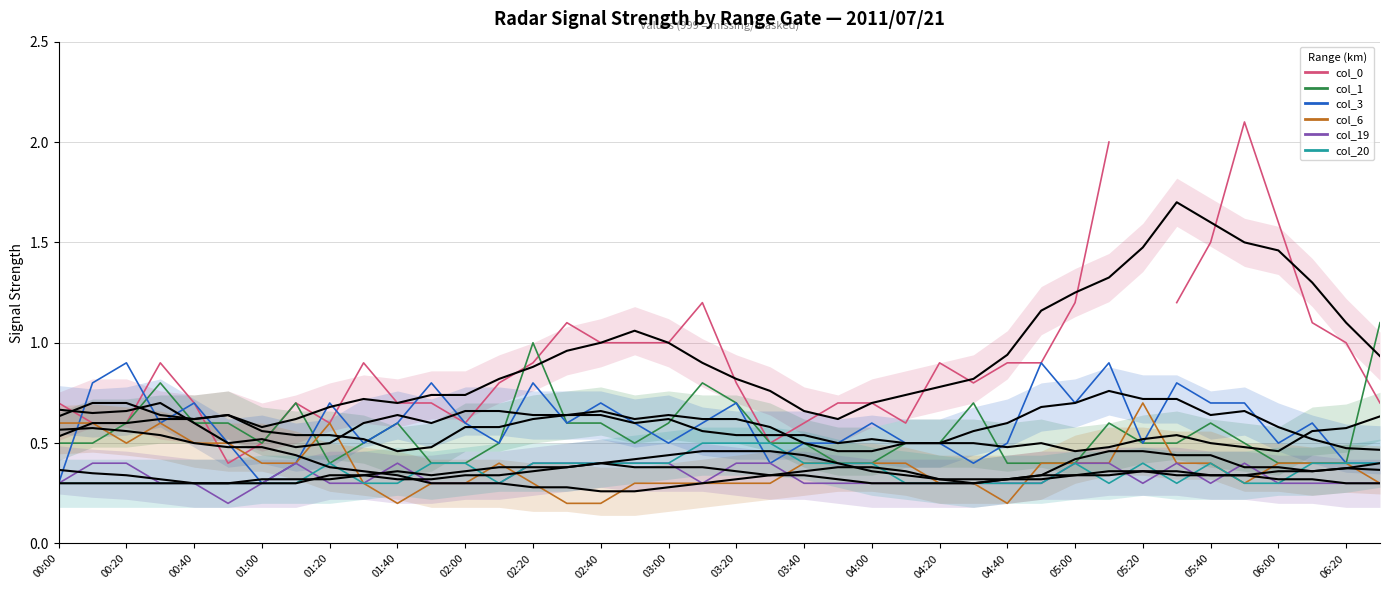

What is the sum of the col_0 (0.195) values at 02:00 and 02:20?

1.5